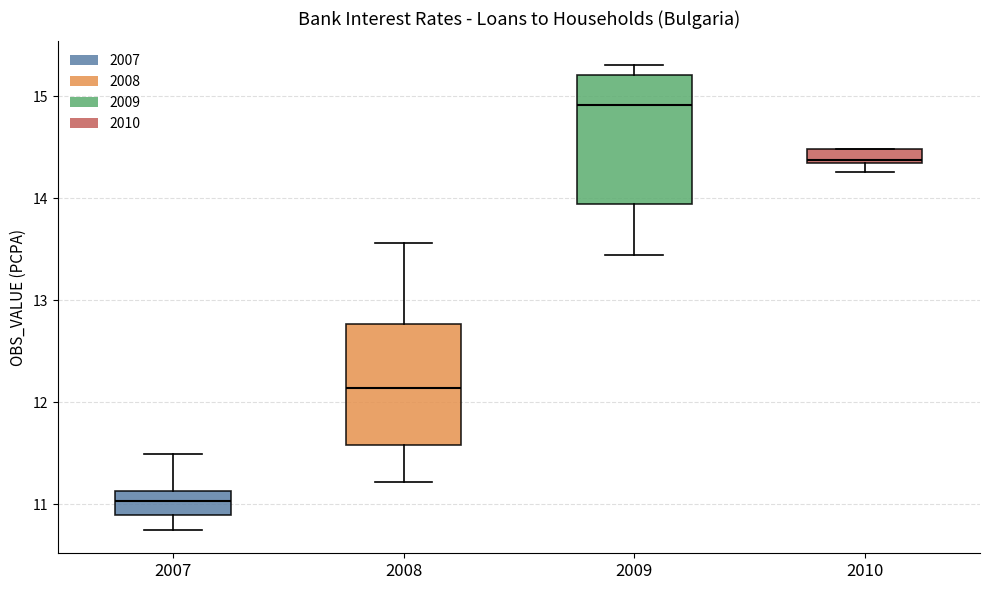

Where is the upper edge of the box at x = 2008 on the y-axis? The values are not printed on the chart, so give them approximately, as read against the axis.

12.8